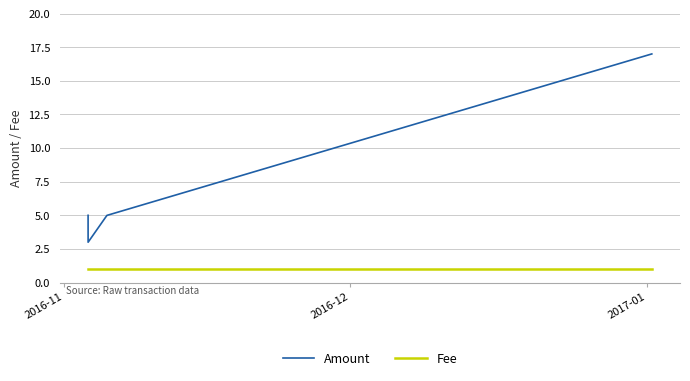

Which series has the largest total across all categories?

Amount